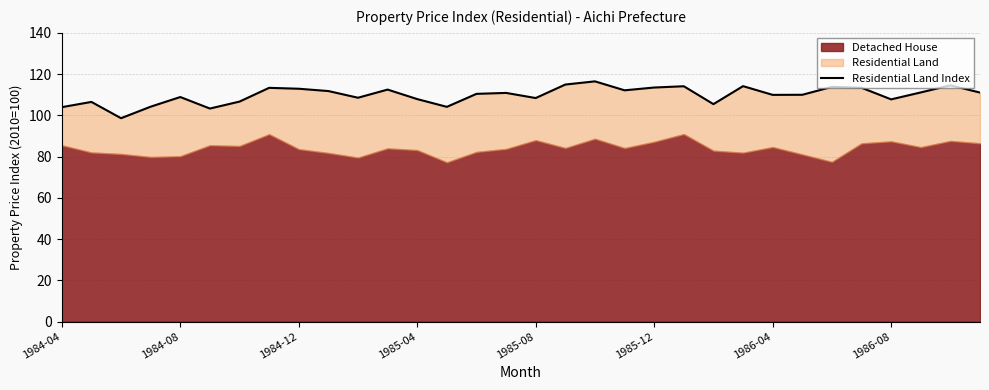

True or false: the data shows 108.4 at 1985-08.

True